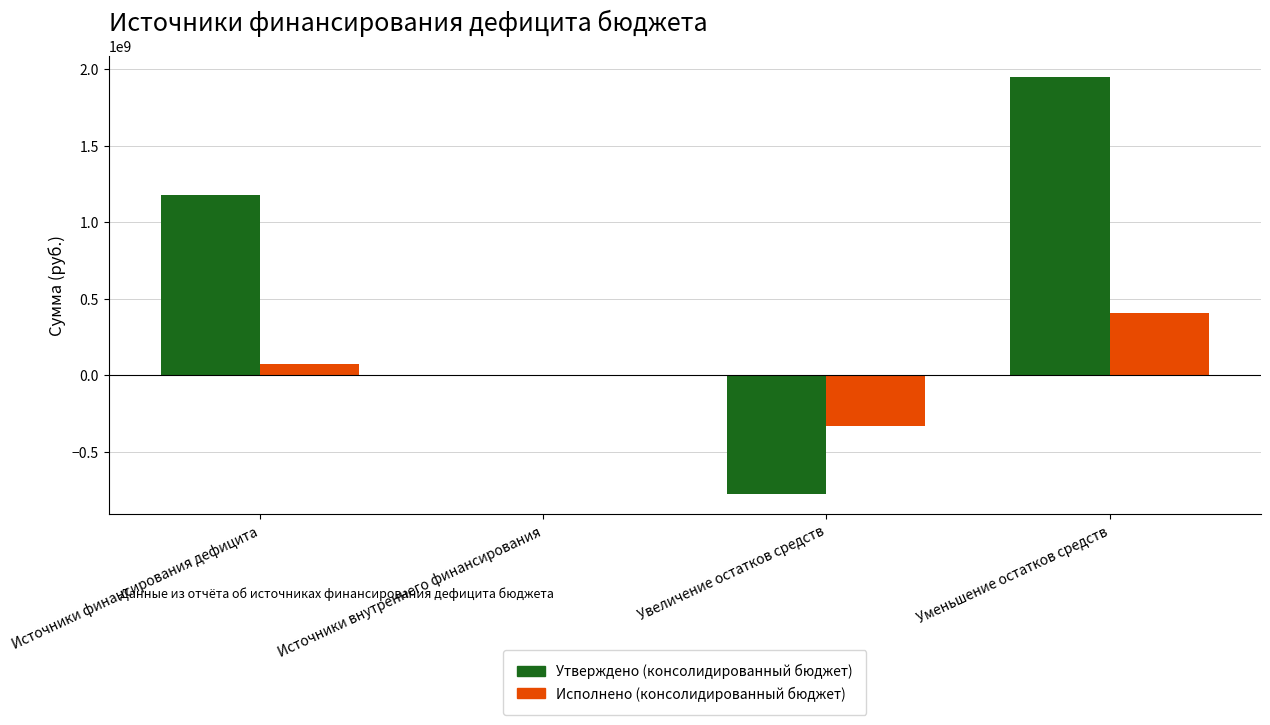

What is the total value across all series at Источники внутреннего финансирования?

13066.8